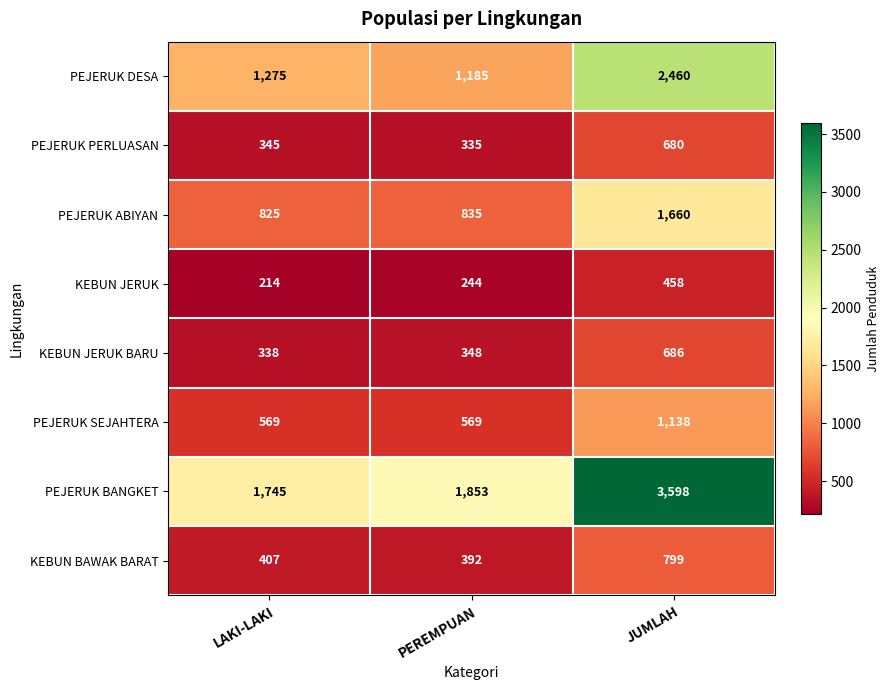

Reading left to right, list all the values displayed in this chart.

PEJERUK DESA: 1275	1185	2460
PEJERUK PERLUASAN: 345	335	680
PEJERUK ABIYAN: 825	835	1660
KEBUN JERUK: 214	244	458
KEBUN JERUK BARU: 338	348	686
PEJERUK SEJAHTERA: 569	569	1138
PEJERUK BANGKET: 1745	1853	3598
KEBUN BAWAK BARAT: 407	392	799